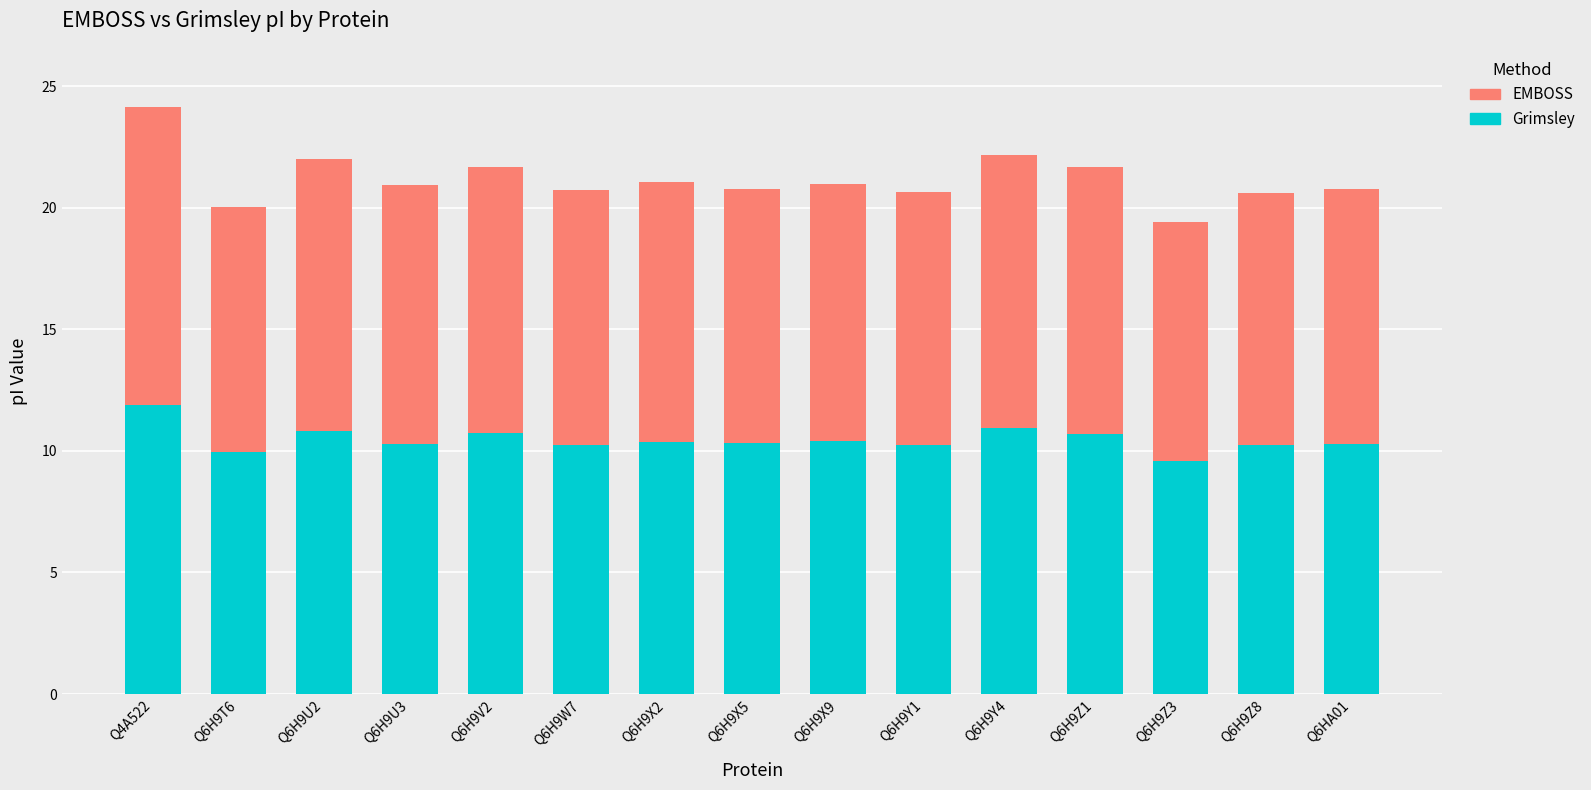

At which label does Grimsley reach its peak?

Q4A522